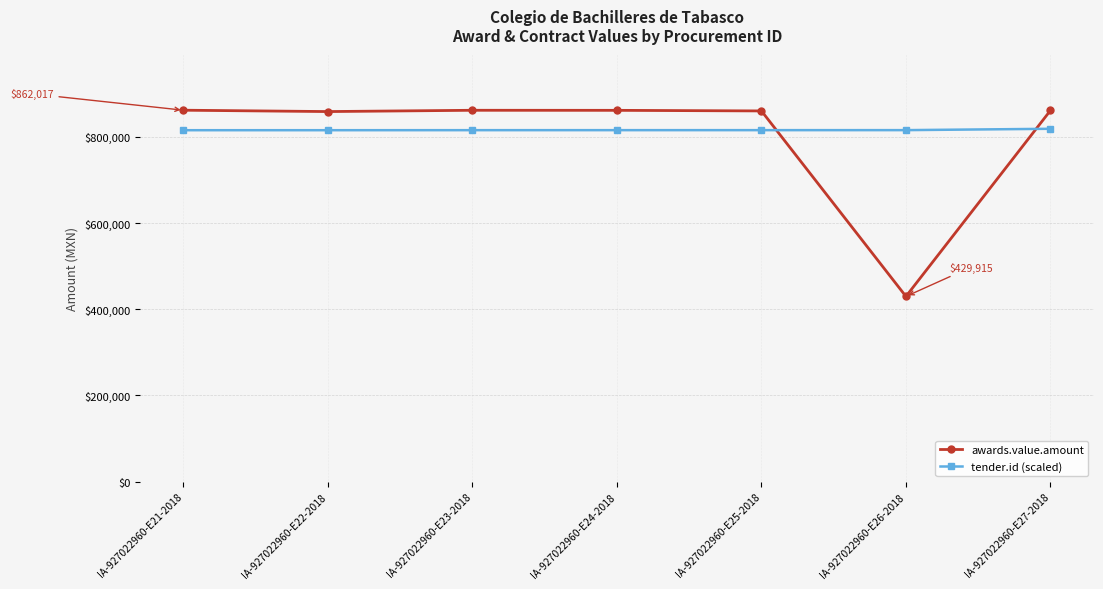

How many lines are shown in the chart?

2